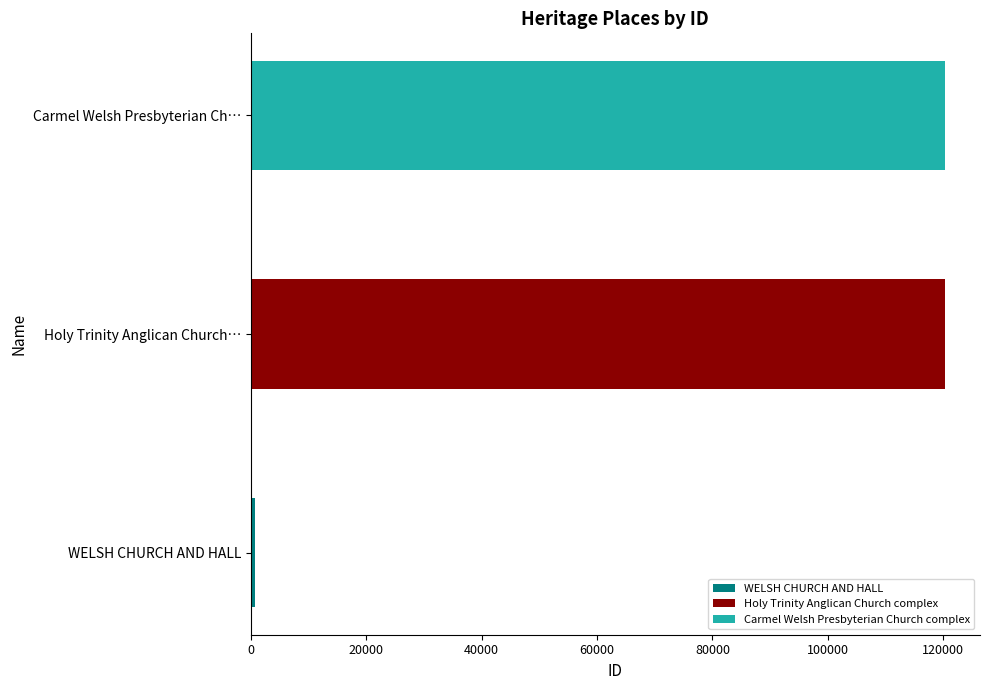

At which label is the value closest to 60551?

Holy Trinity Anglican Church…